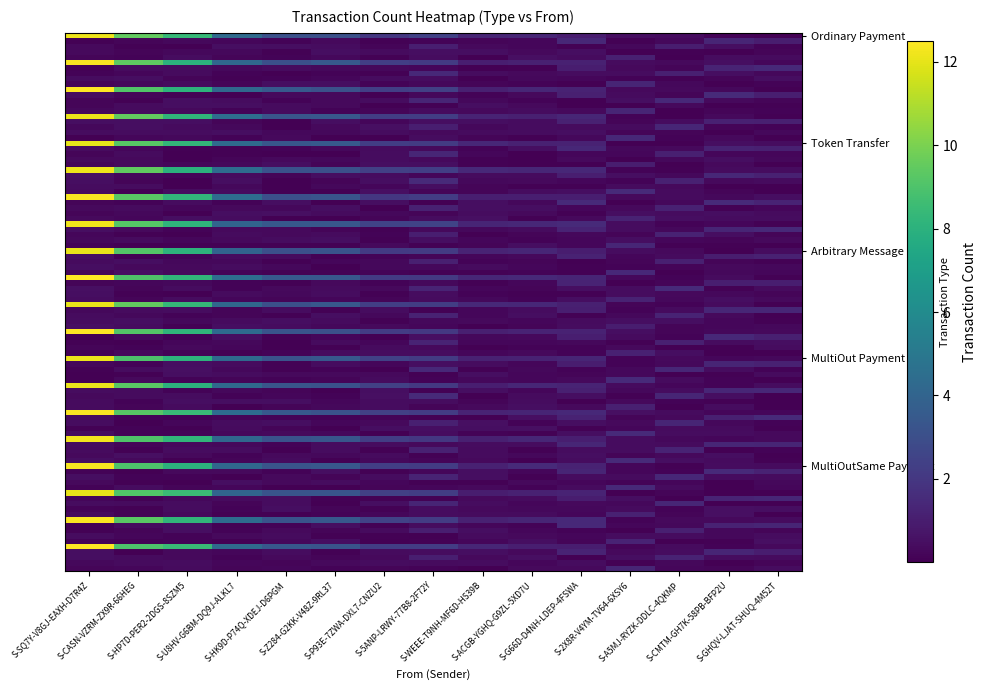

Which series has the largest total across all categories?

Ordinary Payment